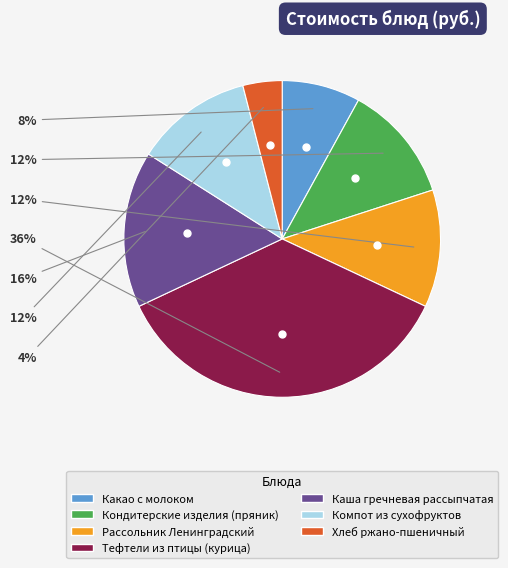

Is there a majority slice in this chart?

No